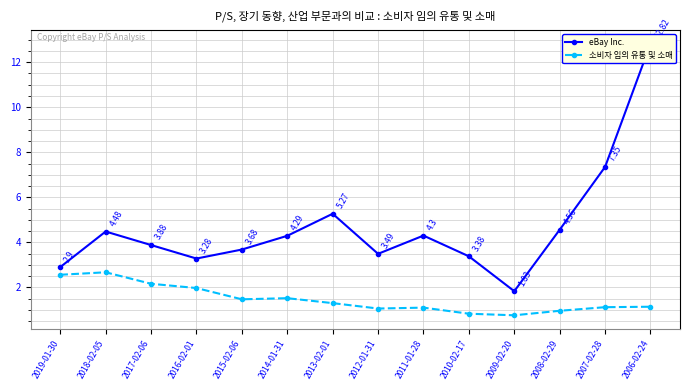

What is the minimum value for 소비자 임의 유통 및 소매?

0.8